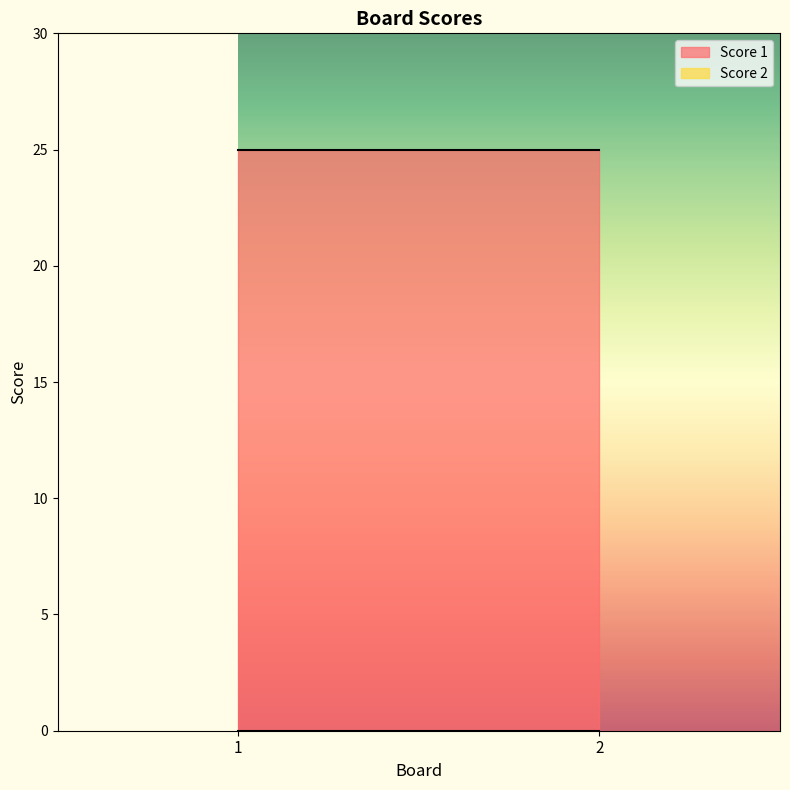

Which category has the highest value in the Score 1 series?

1